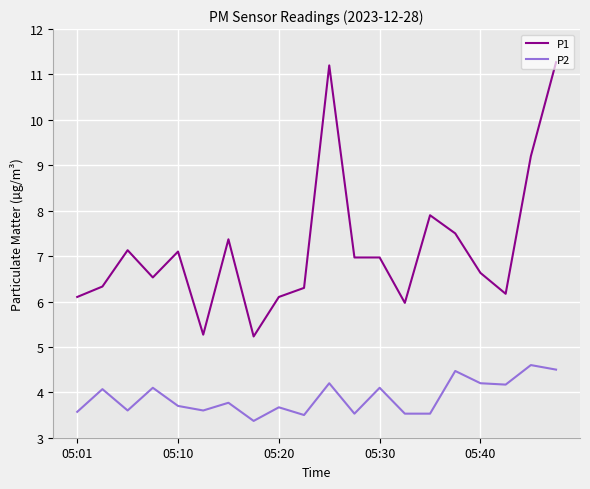

What is the difference between the maximum and minimum values in the P1 series?

6.0